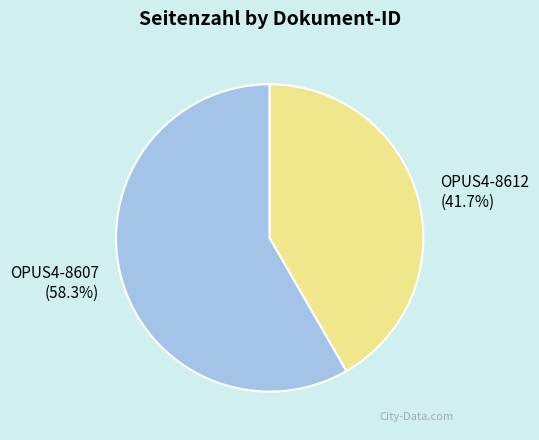

To the nearest percent, what is the difference between the largest and smallest slice percentages?

17%